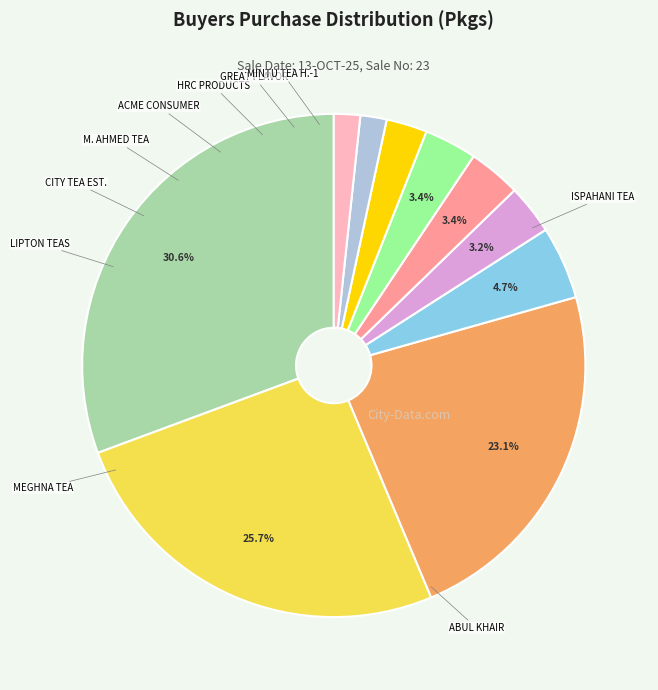

Does any single category account for the majority?

No